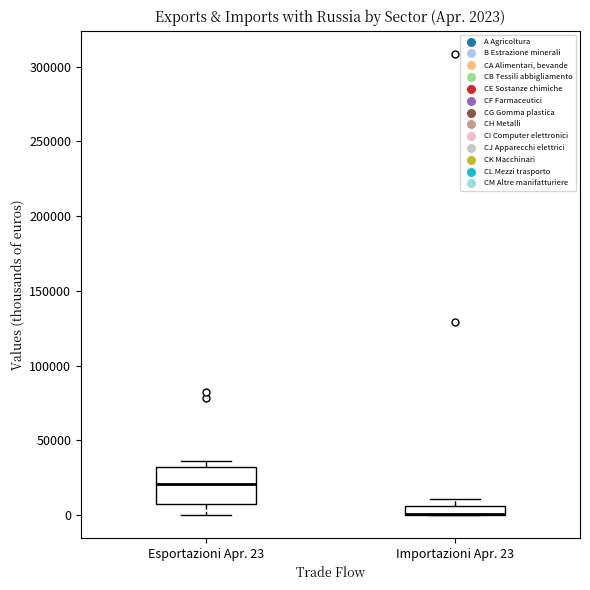

Comparing the boxes themselves (not the whiskers), which one is the tallest?

Esportazioni Apr. 23